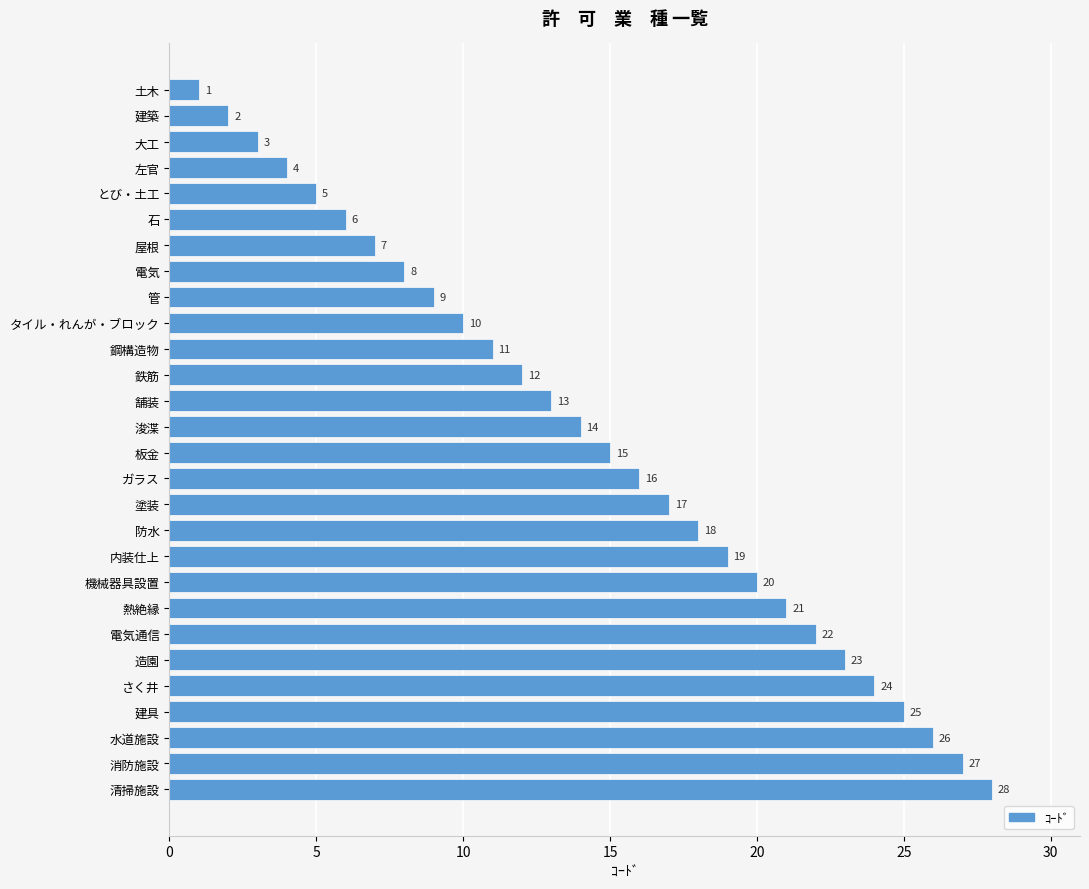

How many categories are shown in the chart?

28